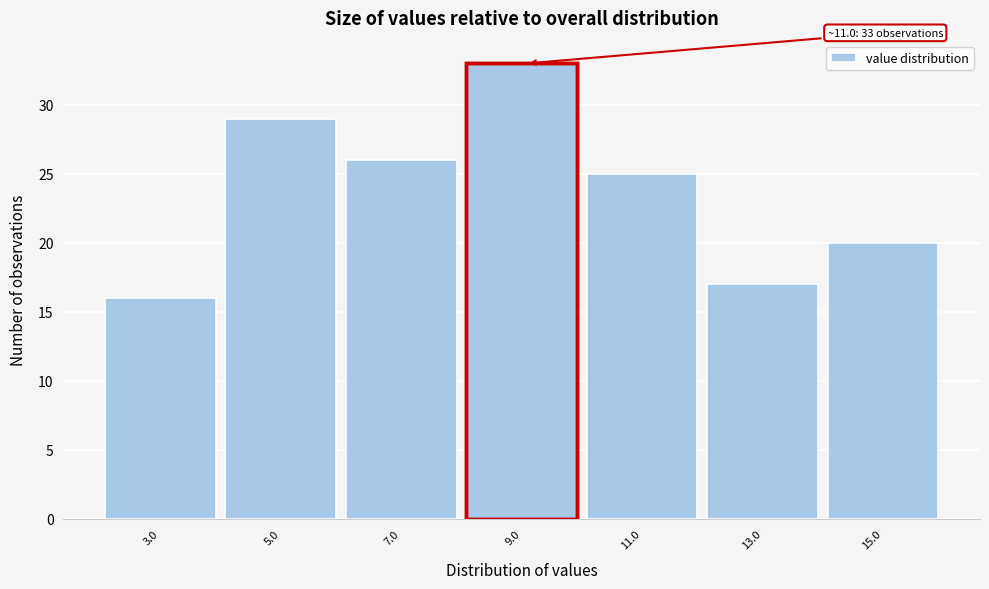

Reading left to right, extract all data points from this chart.

16	29	26	33	25	17	20